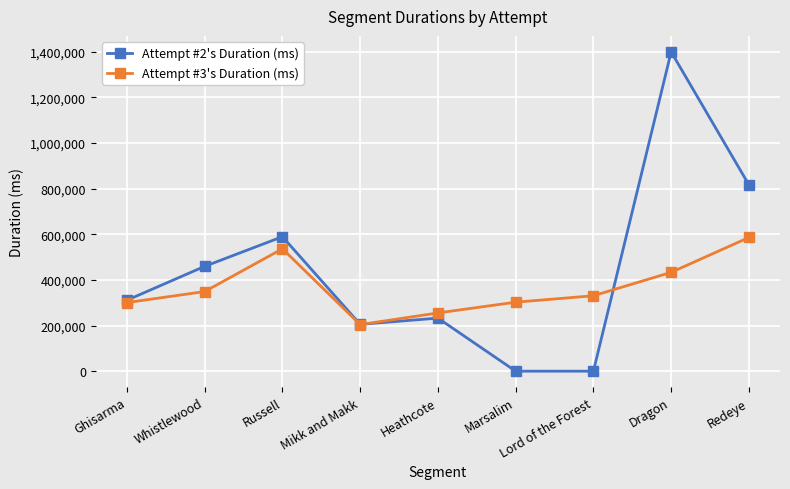

What is the spread (max minus min) of values at Redeye?

230555